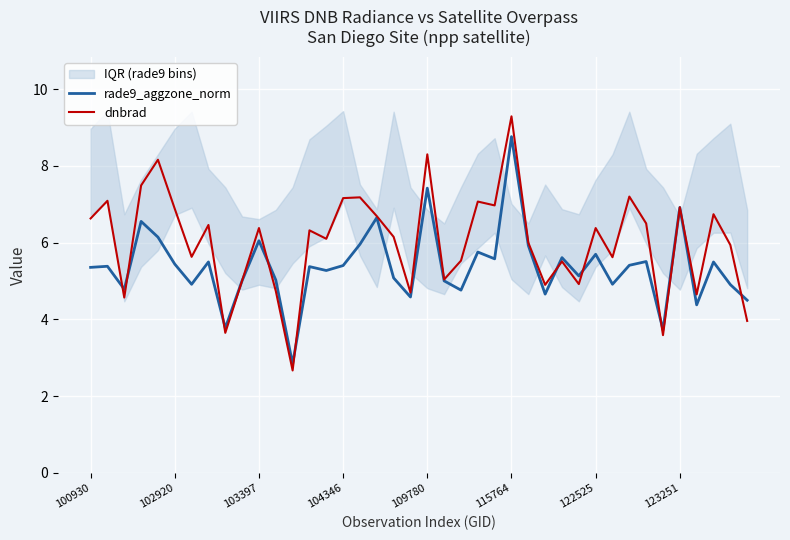

Is it true that dnbrad equals 6.9 at 123251?

True